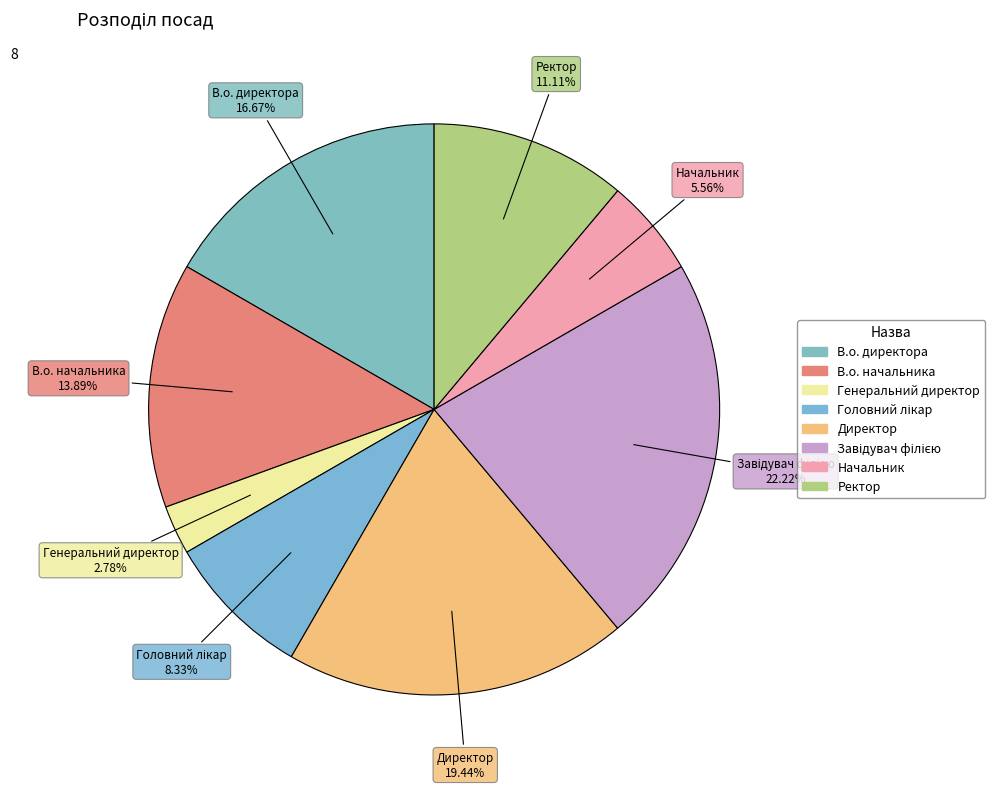

What is the smallest slice in the pie chart?

Генеральний директор